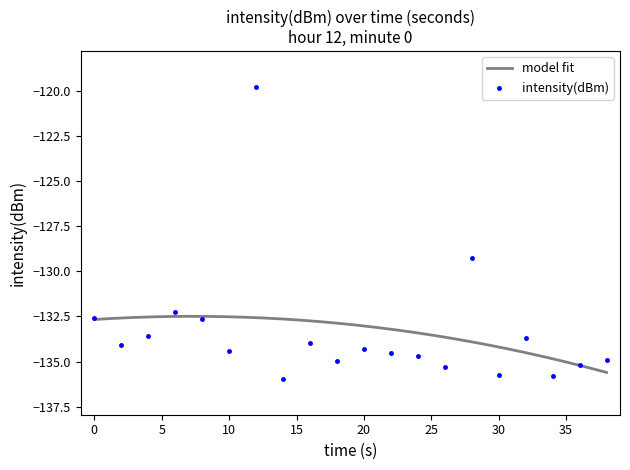

Read the value at 10.

-134.4